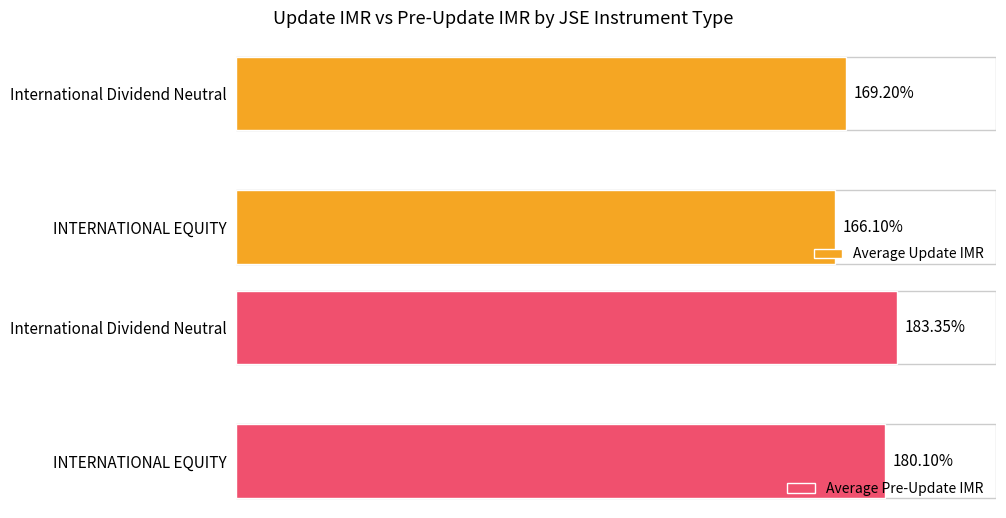

List the labels in order of Average Update IMR value, largest first.

International Dividend Neutral, INTERNATIONAL EQUITY